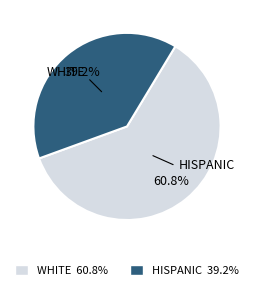

Combined, what portion of the pie is WHITE and HISPANIC?

100.0%